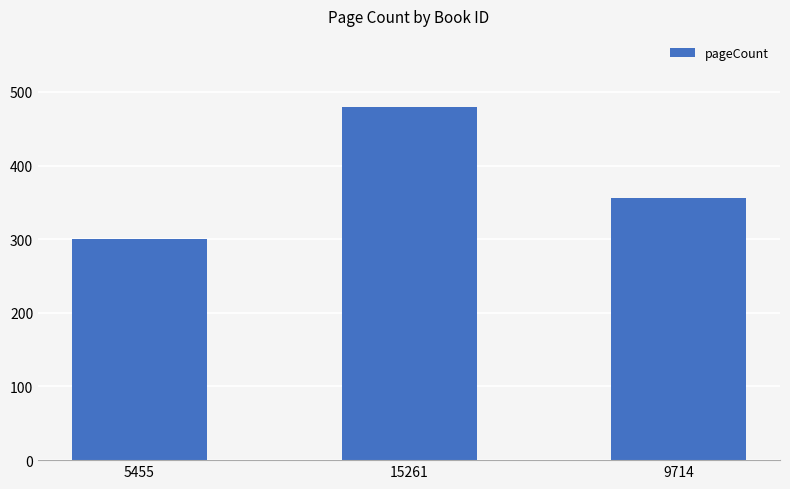

How many data points does each series have?

3